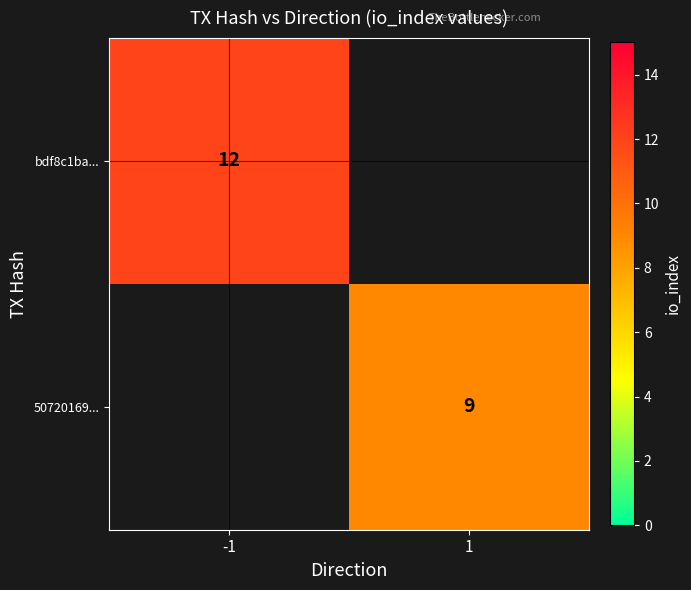

What is the total value across all series at -1?

12